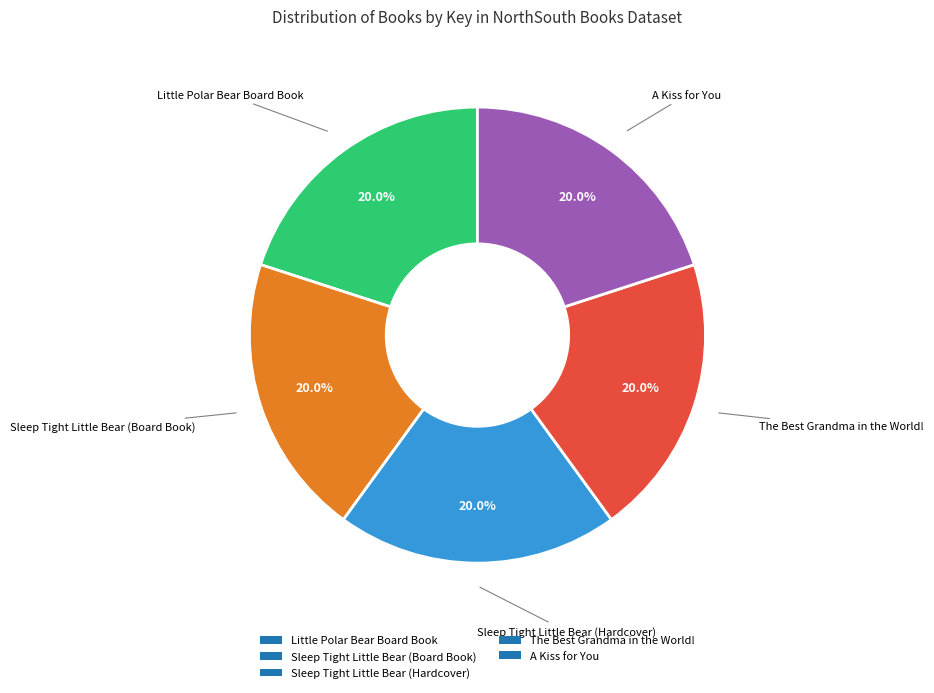

To the nearest percent, what is the combined percentage of Little Polar Bear Board Book and A Kiss for You?

40%